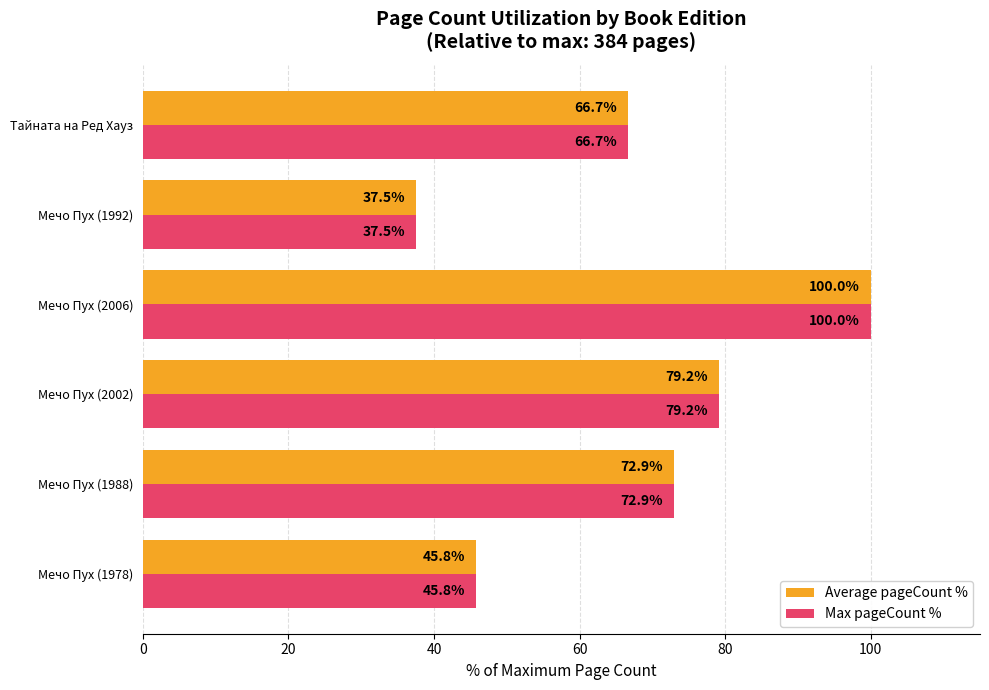

What is the greatest value displayed?

100.0